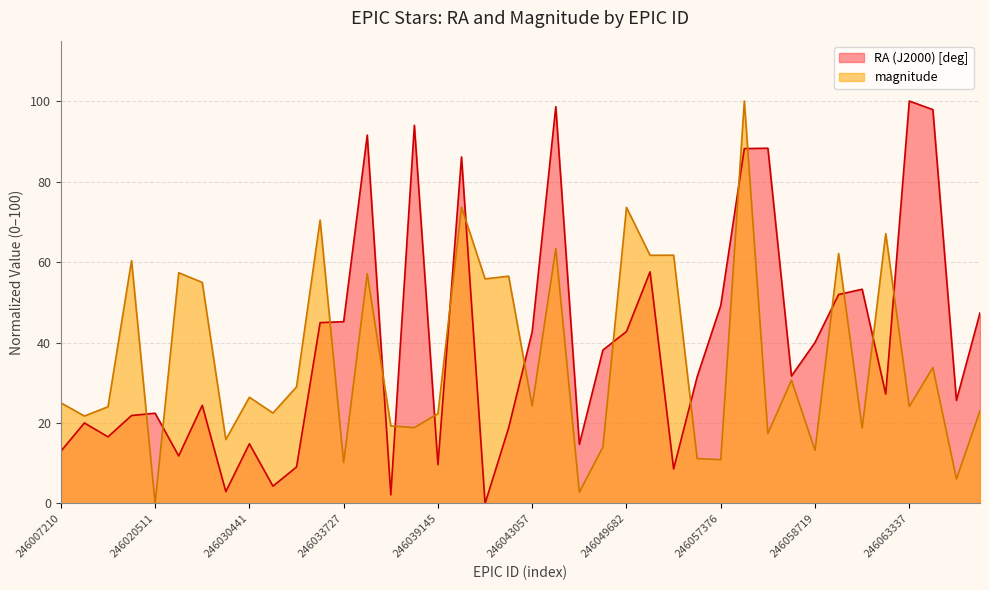

What is the highest value of the magnitude series?

100.0